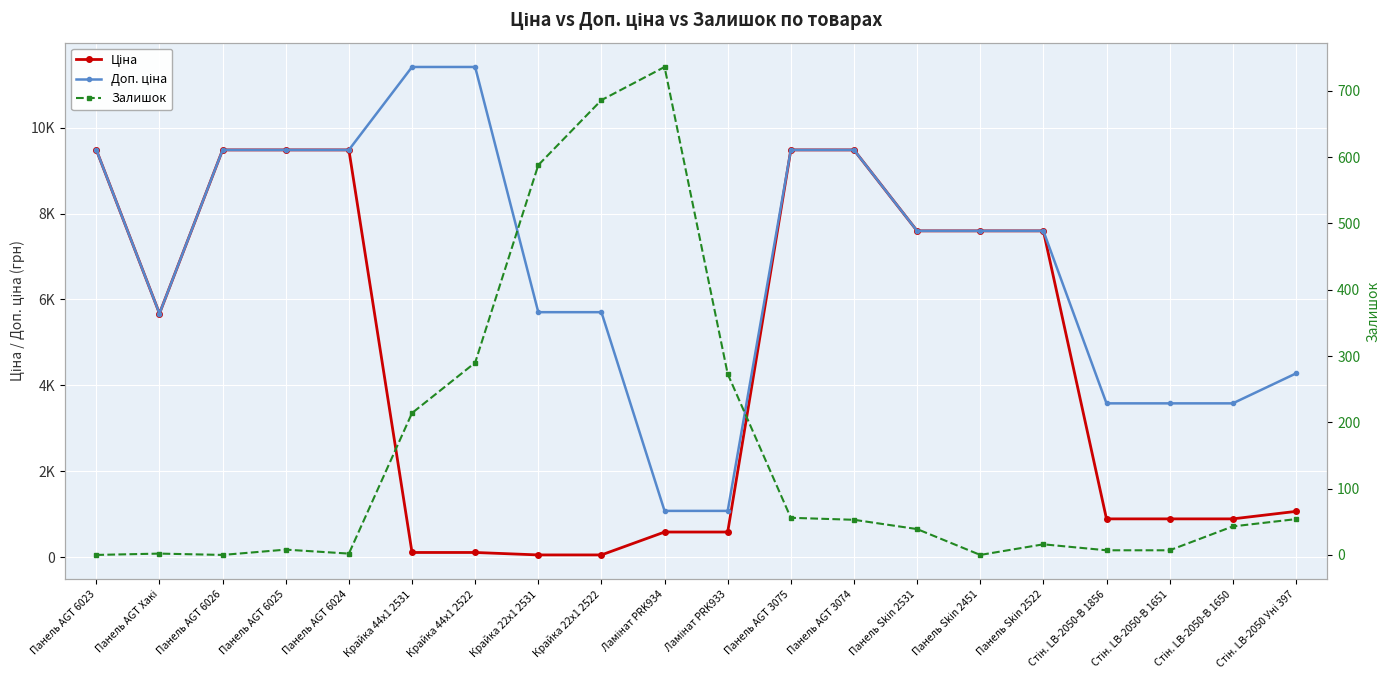

What are all the series names shown in the legend?

Ціна, Доп. ціна, Залишок